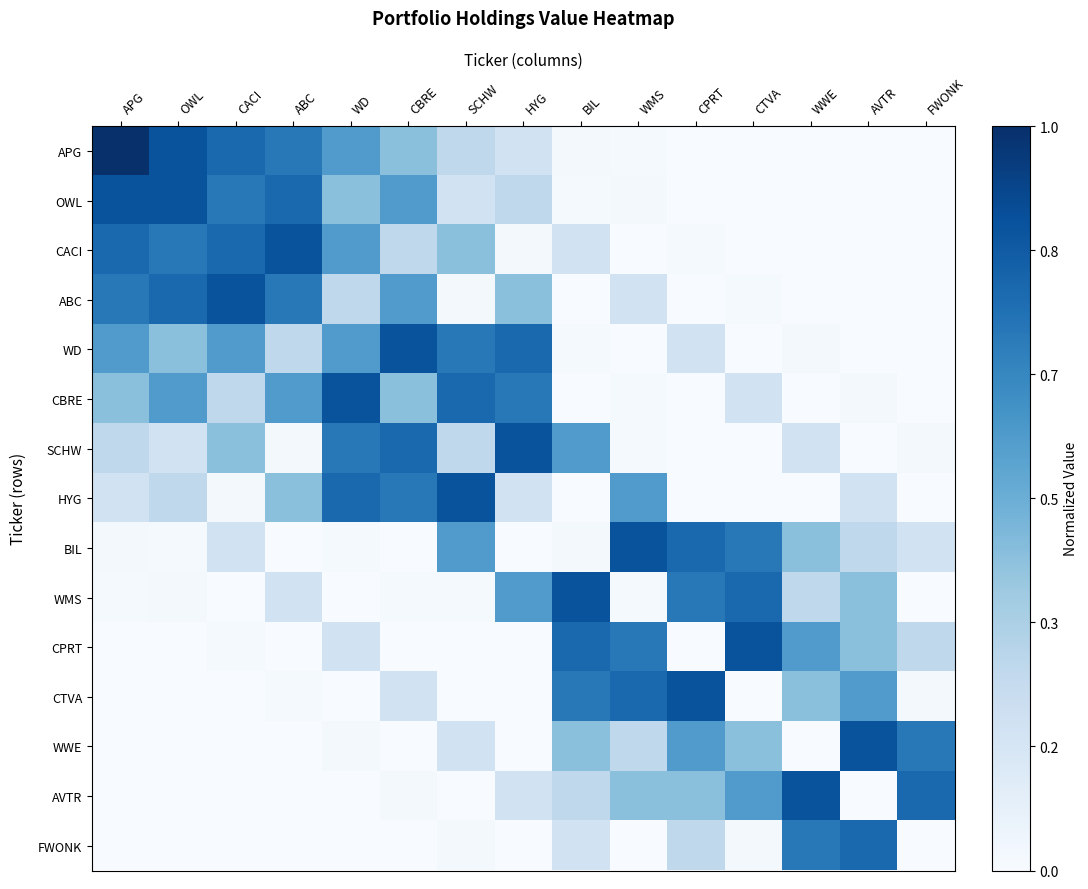

Which category has the lowest value across all series?

CPRT